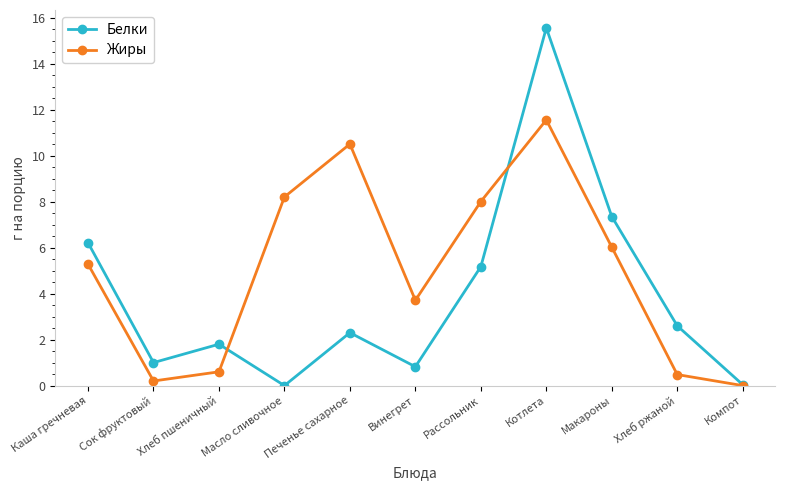

What is the label of the 11th point from the right?

Каша гречневая